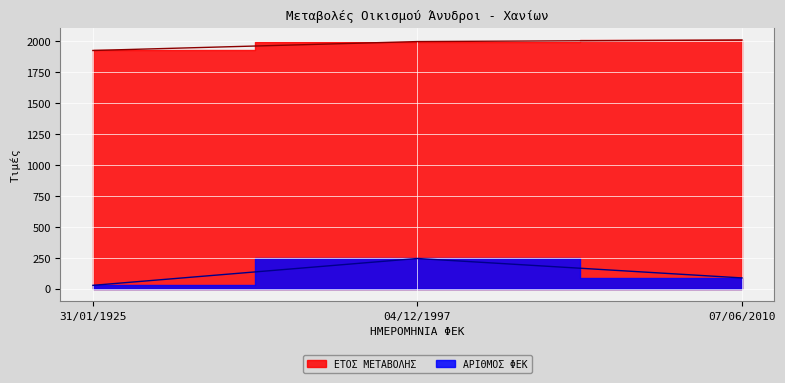

Which series has the largest total across all categories?

ΕΤΟΣ ΜΕΤΑΒΟΛΗΣ